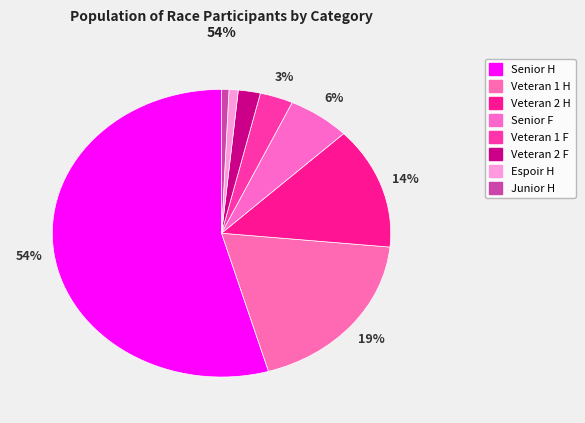

To the nearest percent, what portion does Senior F represent?

6%